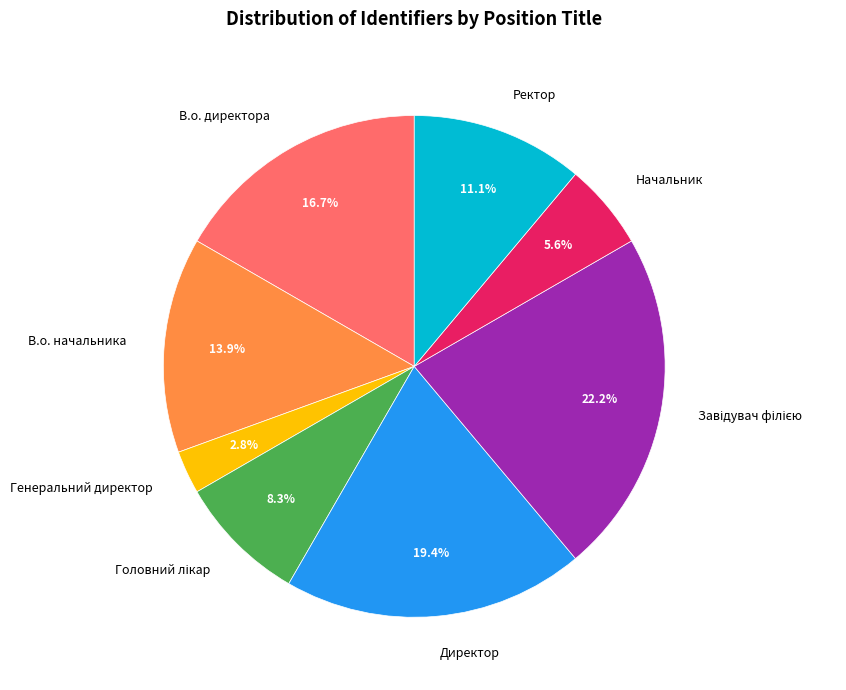

What is the ratio of the value at В.о. начальника to the value at В.о. директора?

0.8